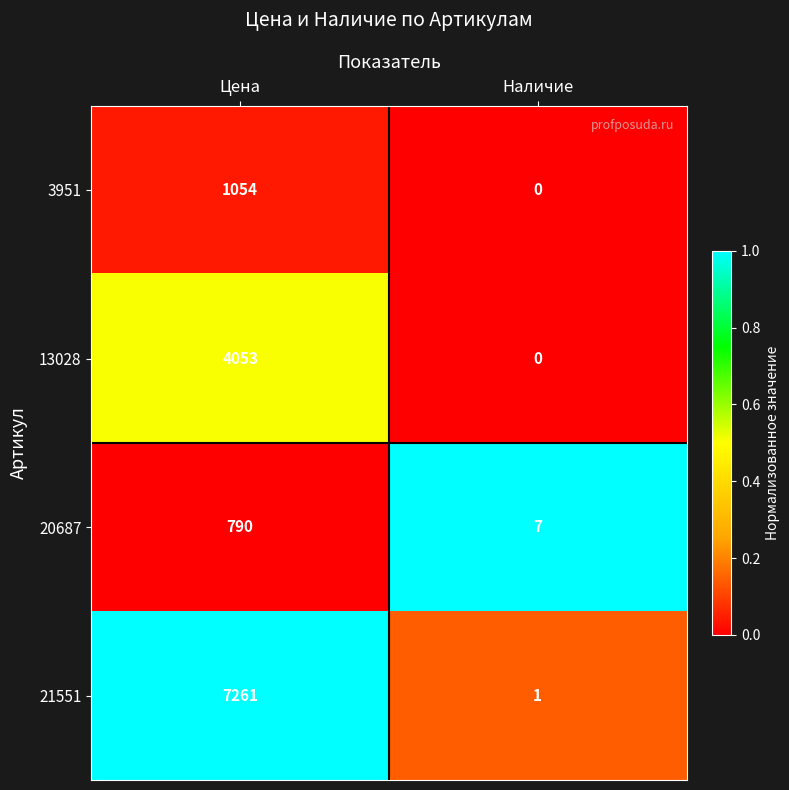

Is it true that 20687 equals 1145 at Цена?

False